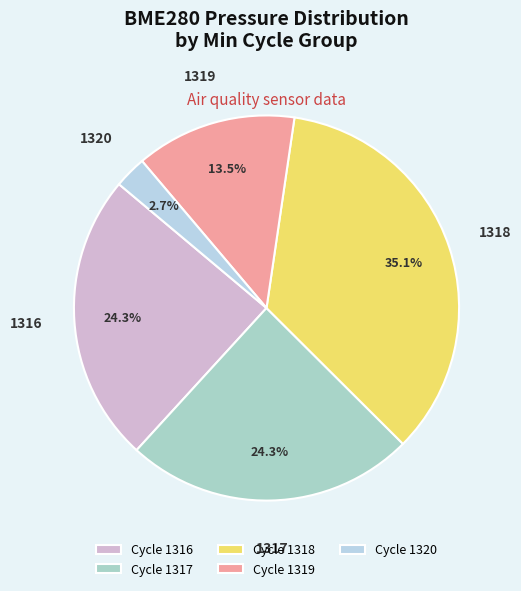

Is there any slice that represents more than half of the pie?

No